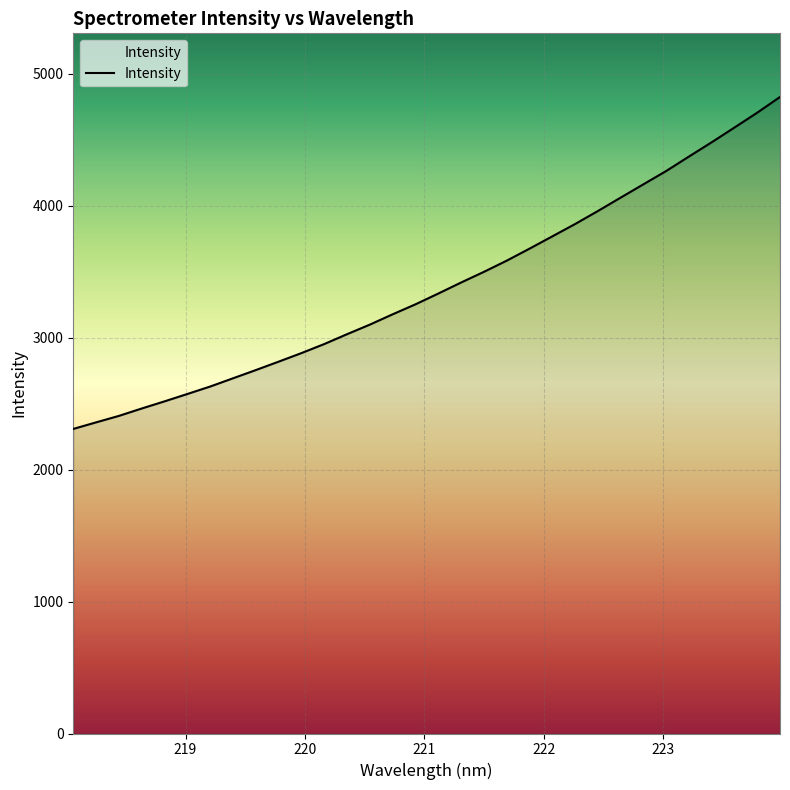

What is the smallest value displayed?

2307.9